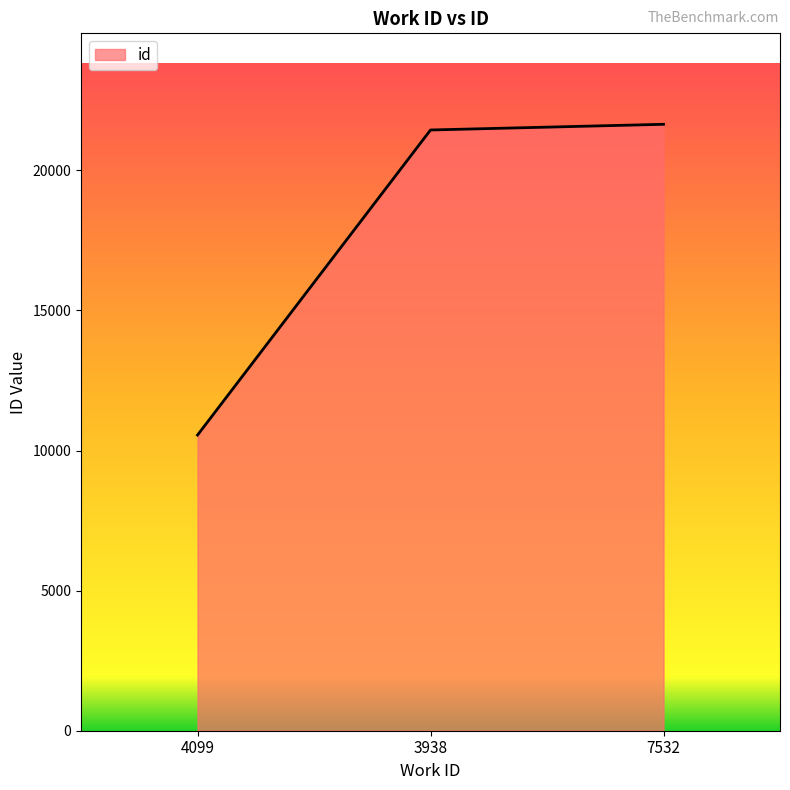

Rank the categories by value from lowest to highest.

4099, 3938, 7532